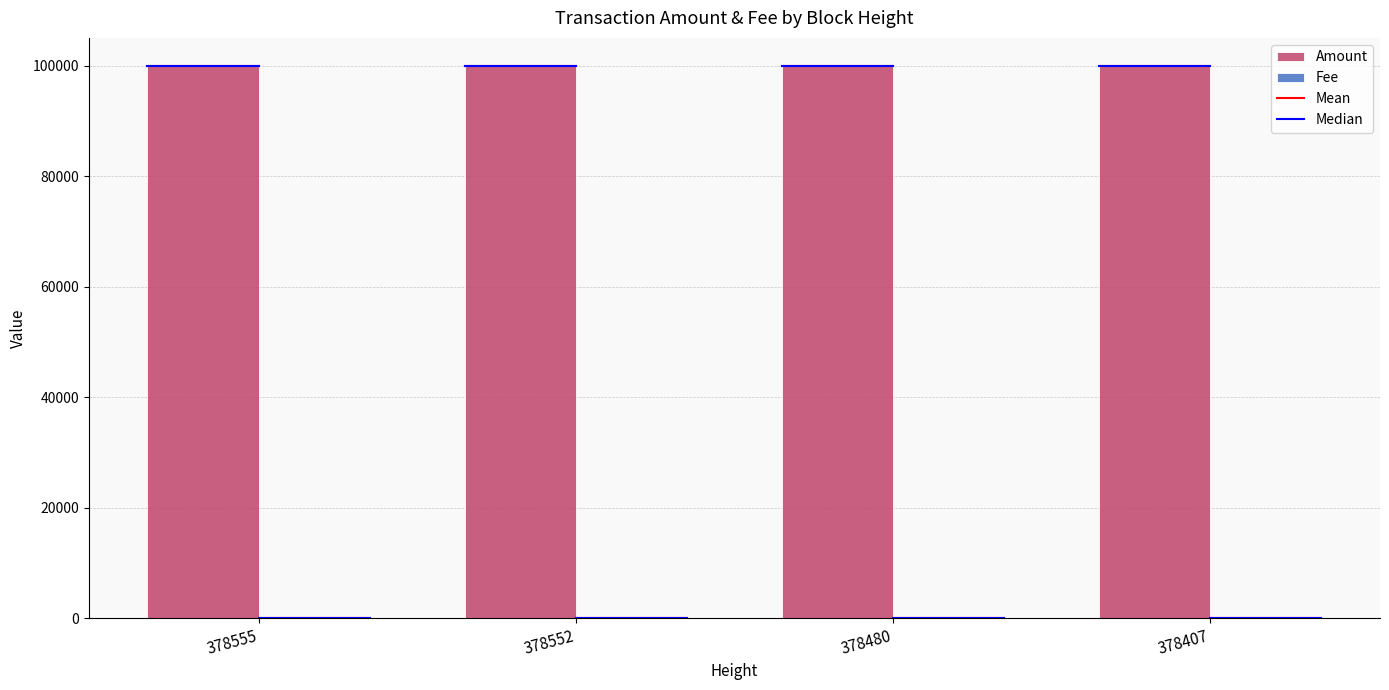

How many groups of bars are there?

4